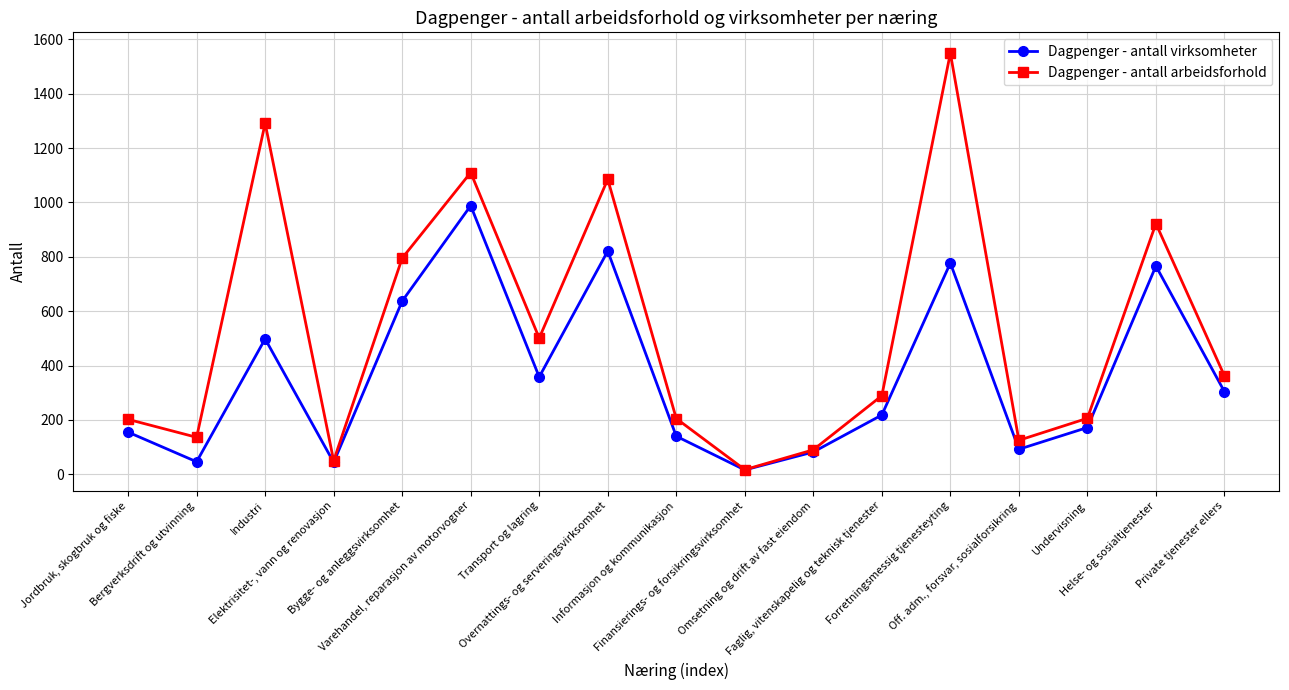

Which category has the lowest value in the Dagpenger - antall arbeidsforhold series?

Finansierings- og forsikringsvirksomhet